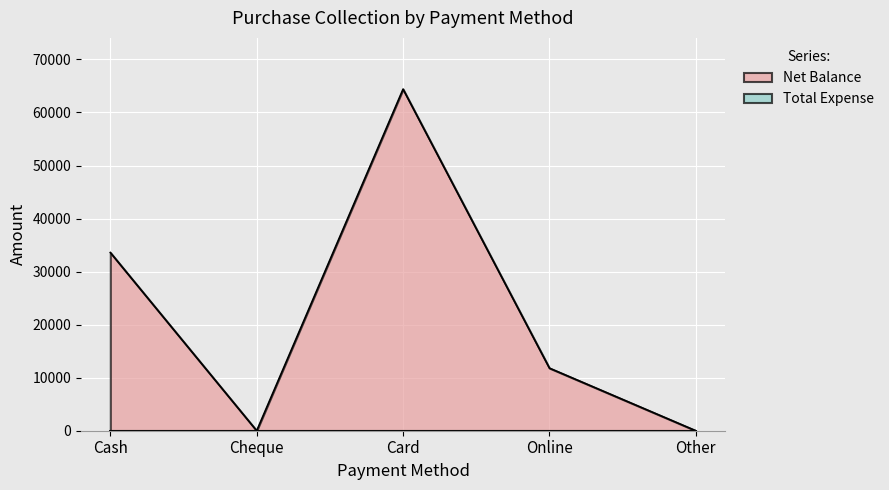

At which label does the data first exceed 11800?

Cash